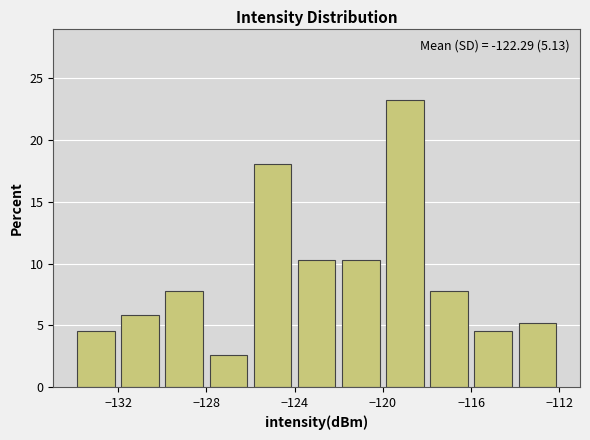

Over which range of the x-axis is the bar tallest?

-120 to -118